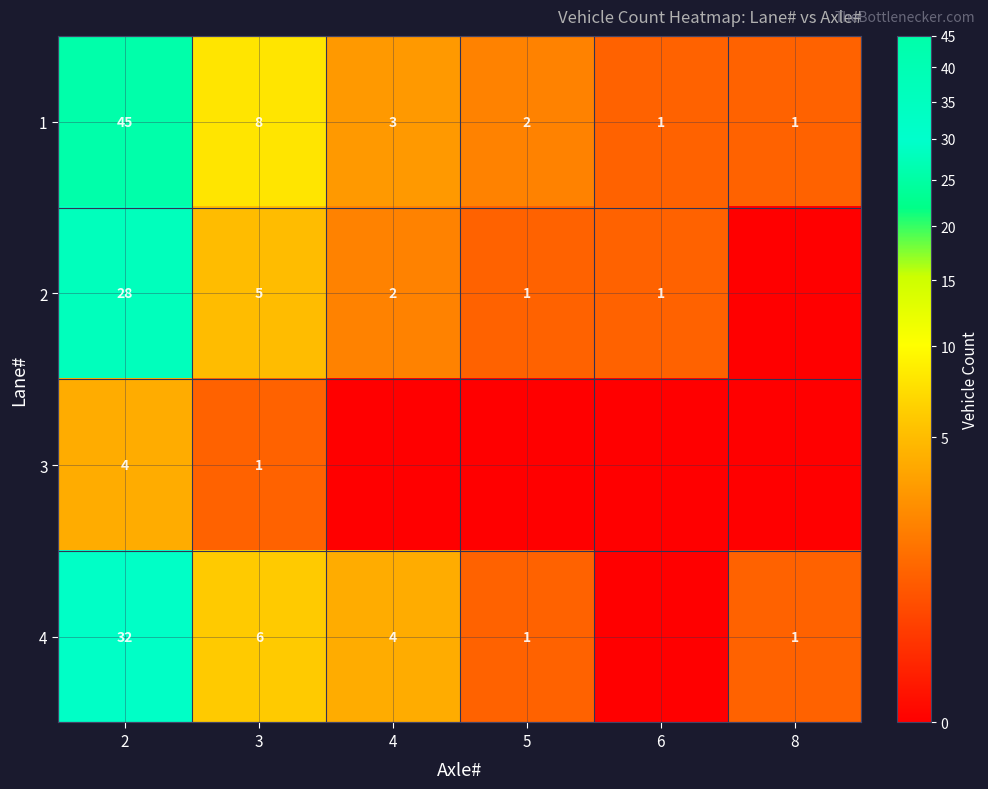

What is the average value of the 1 series?

10